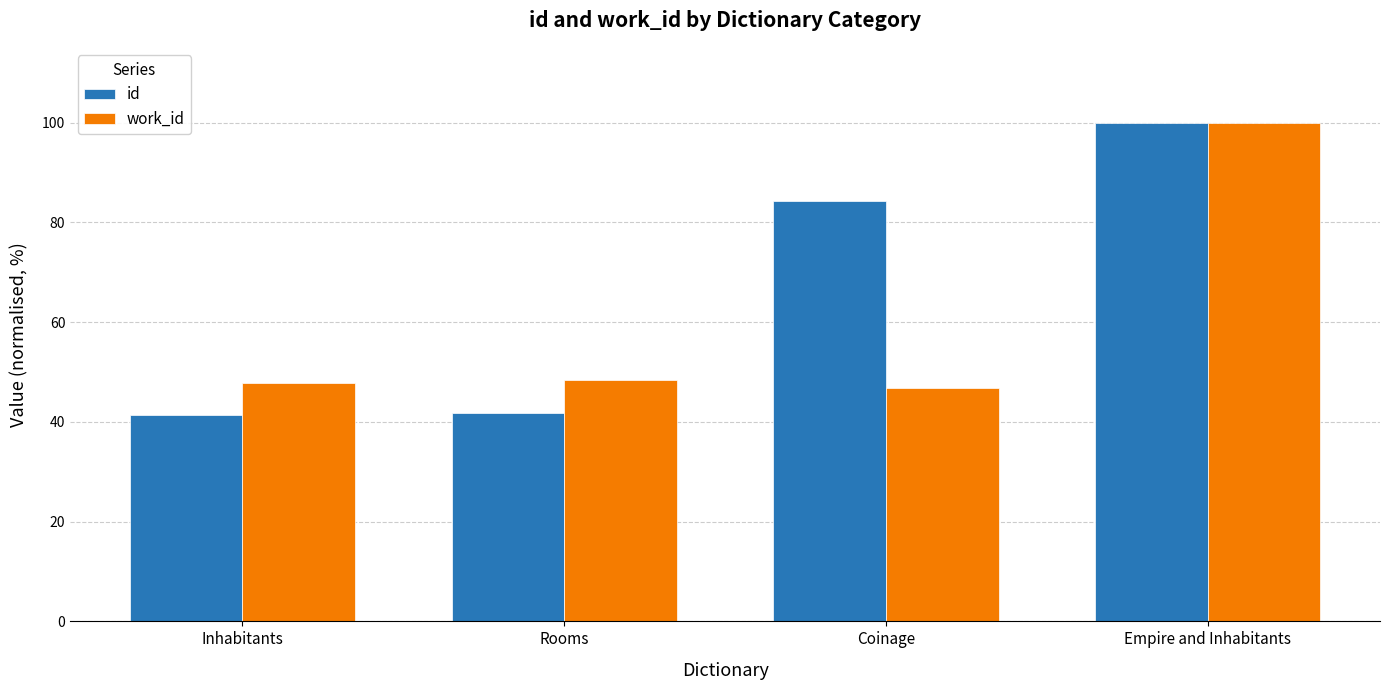

Where is id nearest to the value 70?

Coinage